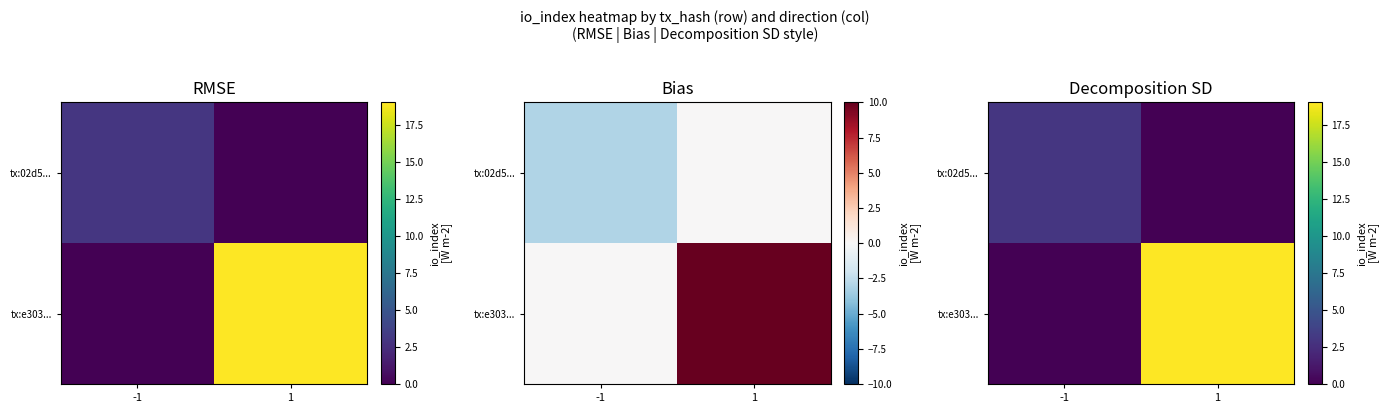

What is the difference between the tx:e303... values at 1 and -1?

19